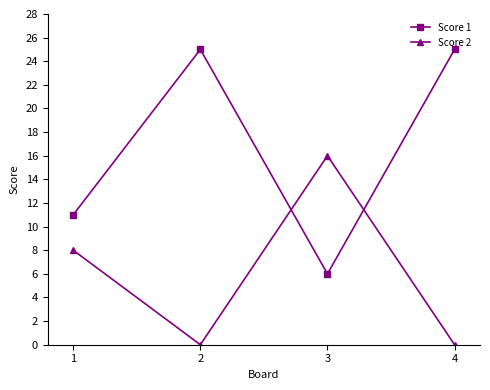

Which series has the largest total across all categories?

Score 1